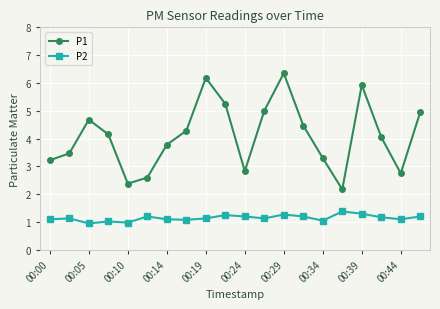

How many values in the P1 series are below 4?

9